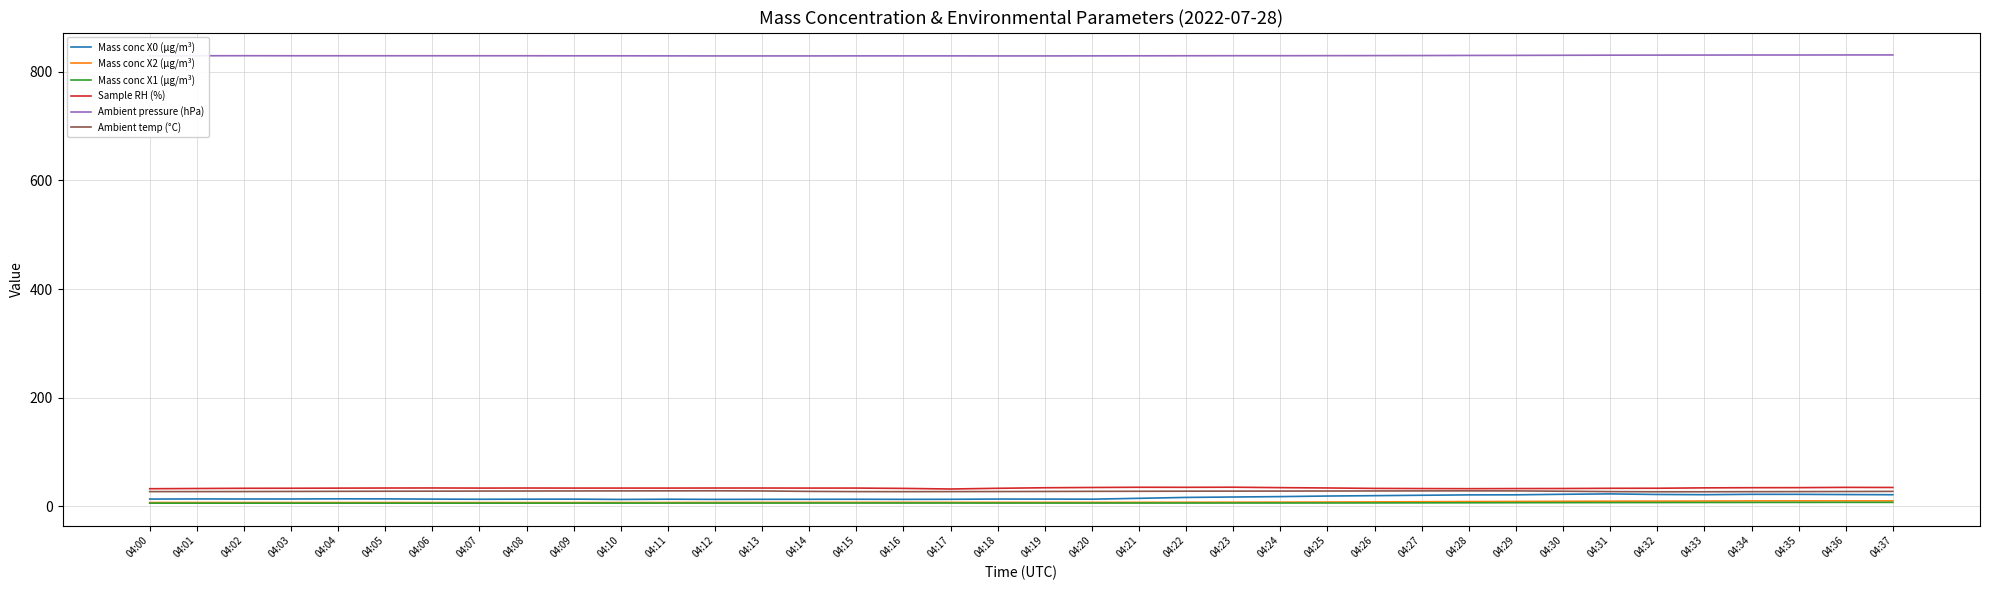

True or false: Ambient temp (°C) and Ambient pressure (hPa) cross at least once.

False